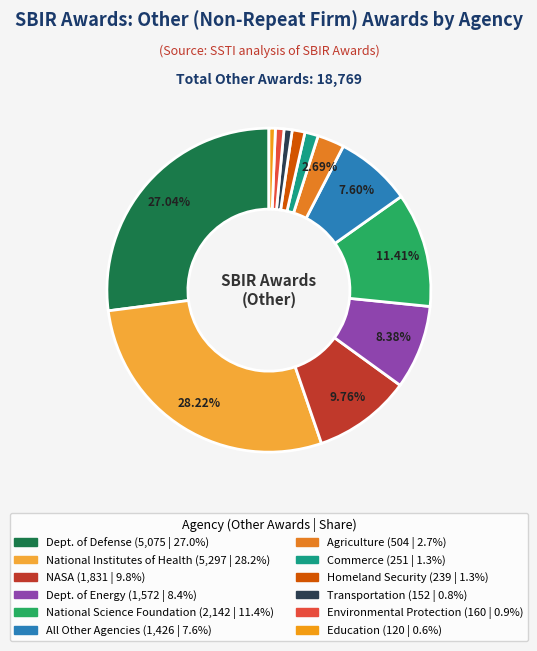

Does Commerce represent more than half of the total?

No